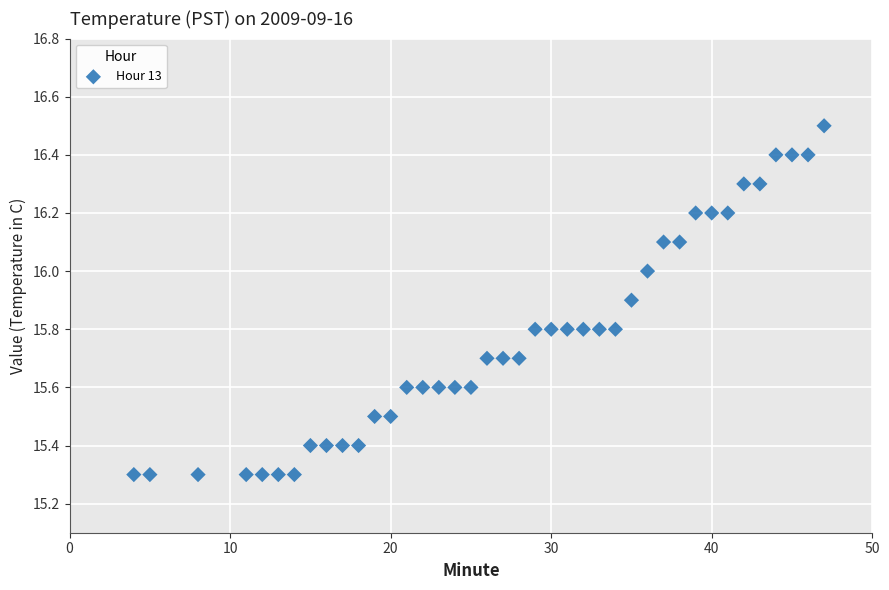

What is the range of Y values (max minus min)?

1.2